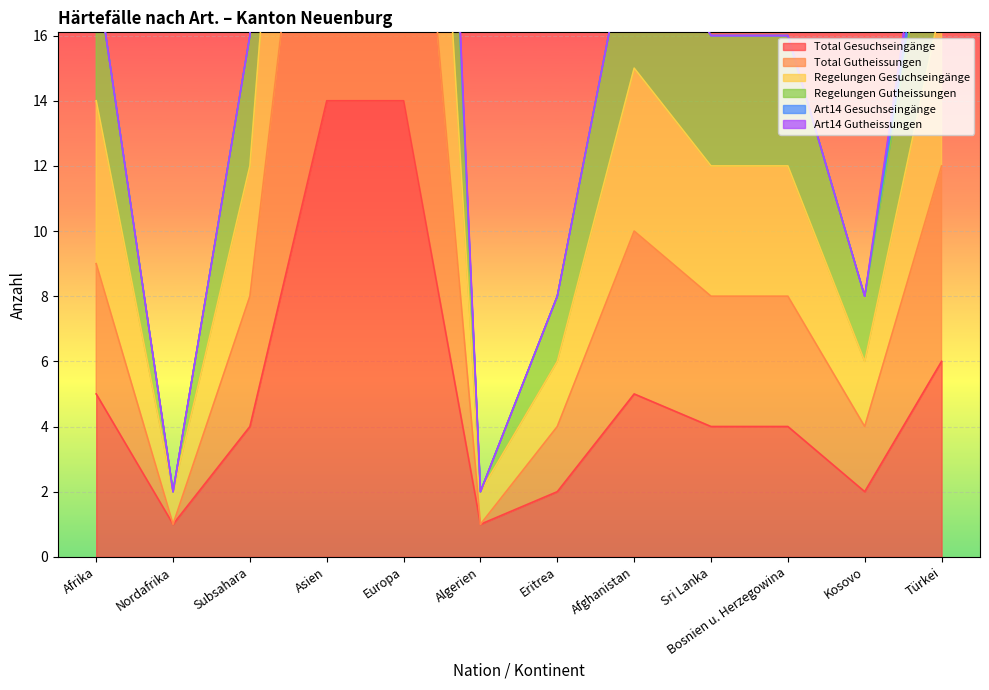

How many data points in Total Gutheissungen are less than 8?

4